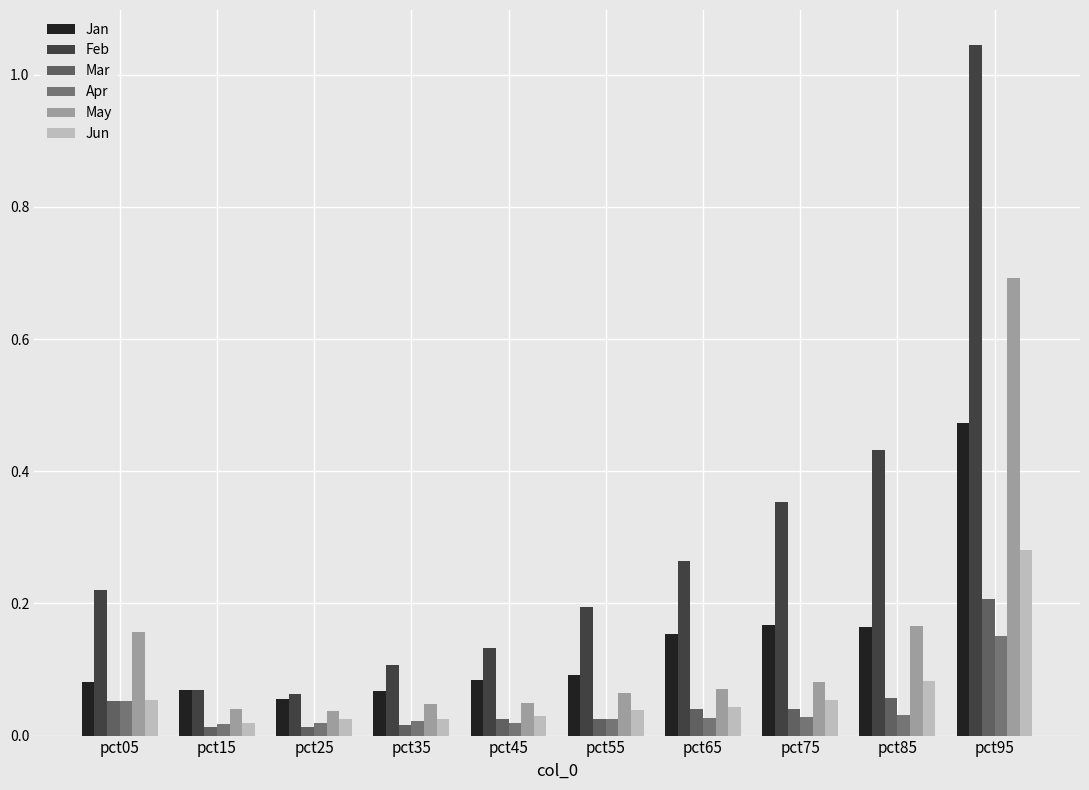

What is the minimum value for Feb?

0.1